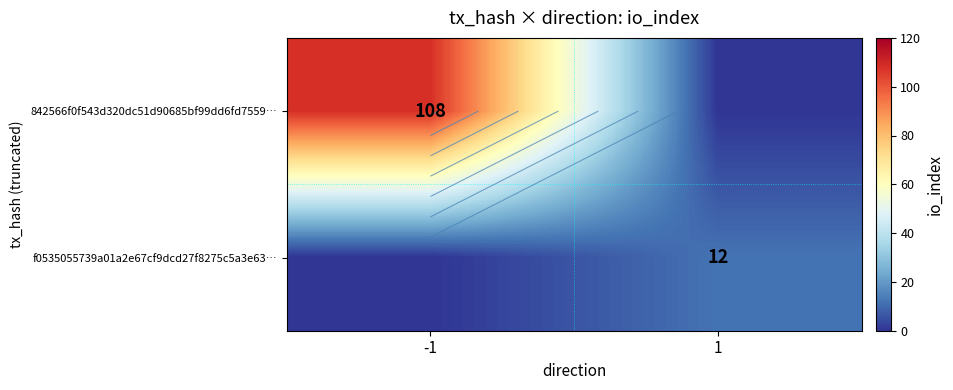

Is it true that f0535055739a01a2e67cf9dcd27f8275c5a3e63… equals 21 at 1?

False